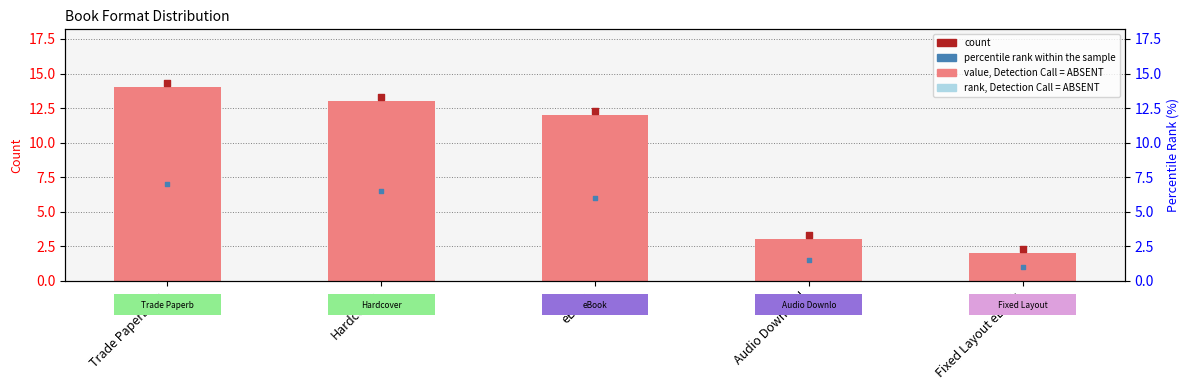

Which series contains the lowest Y value?

percentile rank within the sample